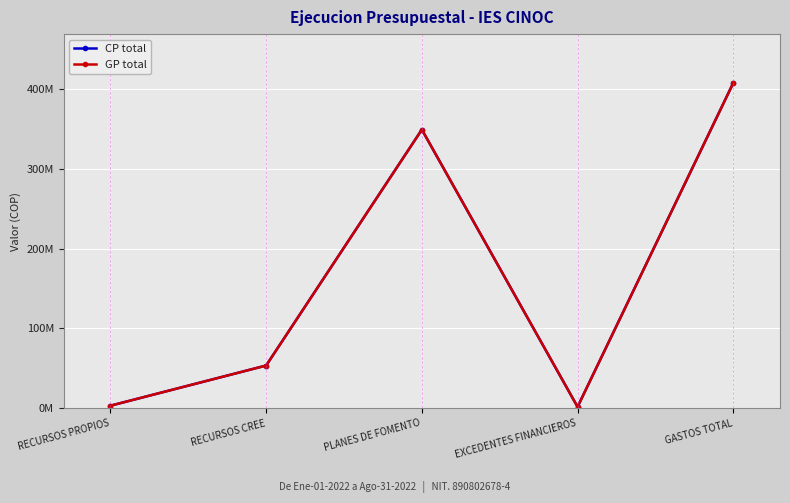

Which has a higher value, PLANES DE FOMENTO or EXCEDENTES FINANCIEROS?

PLANES DE FOMENTO